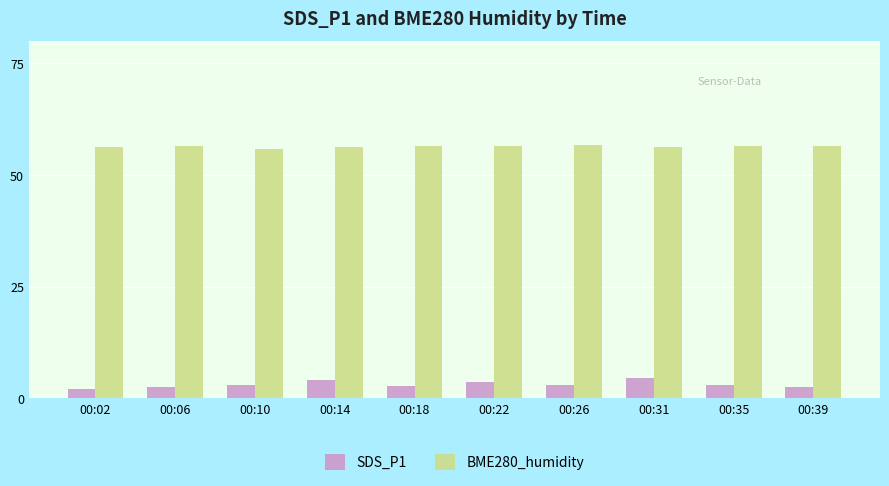

Which series changed the most between 00:06 and 00:31?

SDS_P1